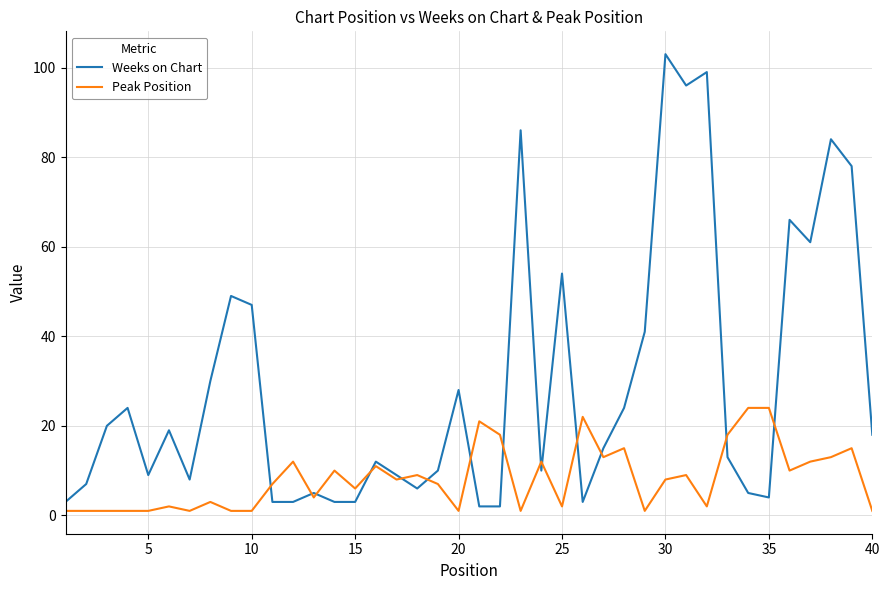

What is the maximum value shown in the chart?

103